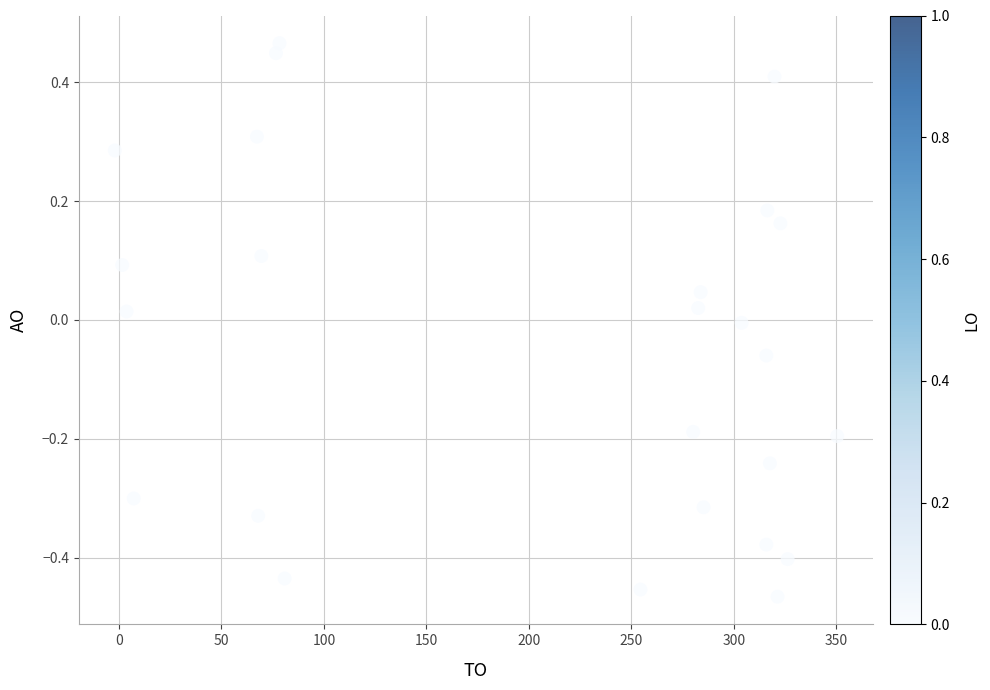

What is the range of Y values (max minus min)?

0.9